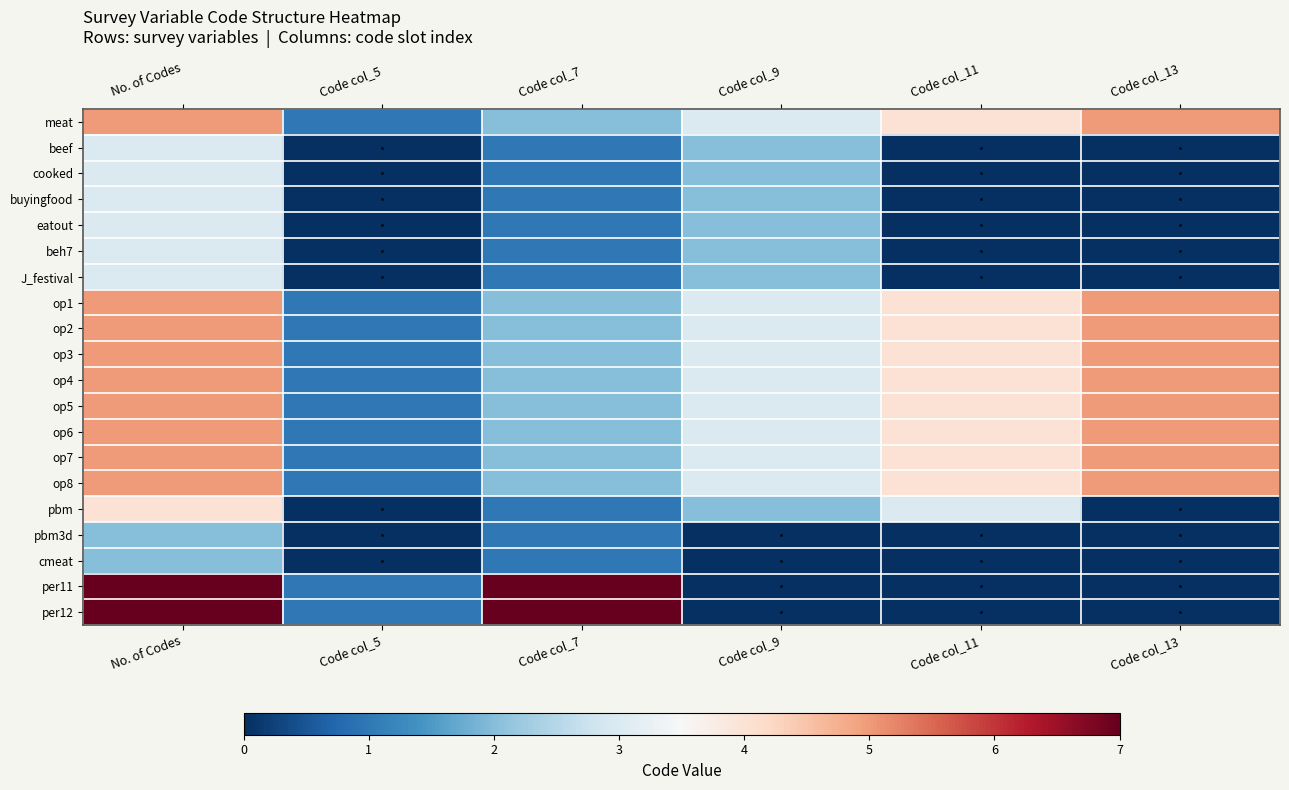

Count the number of data series in this chart.

20